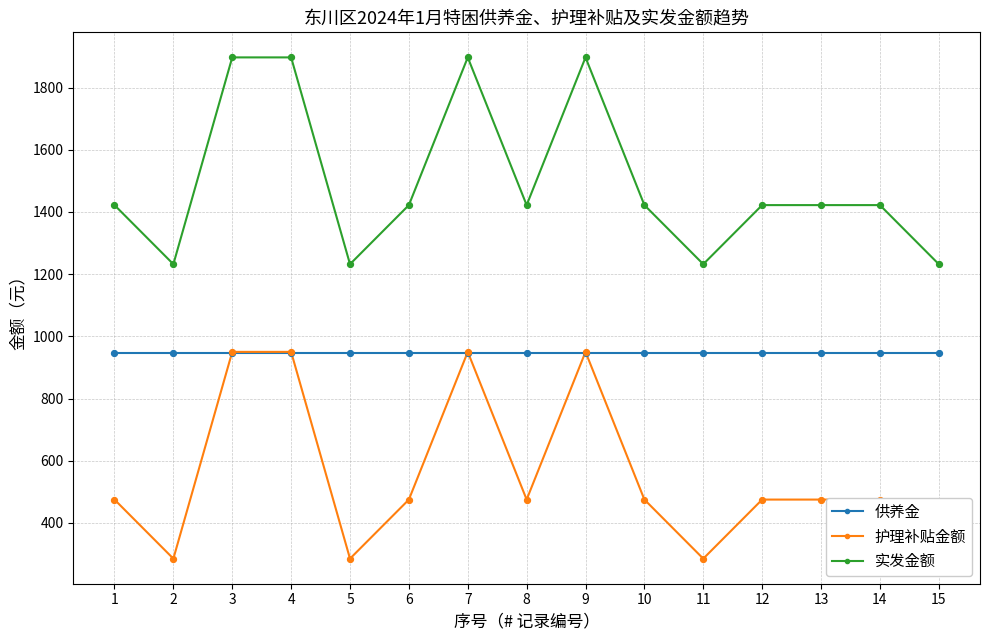

Which series contains the highest Y value?

实发金额